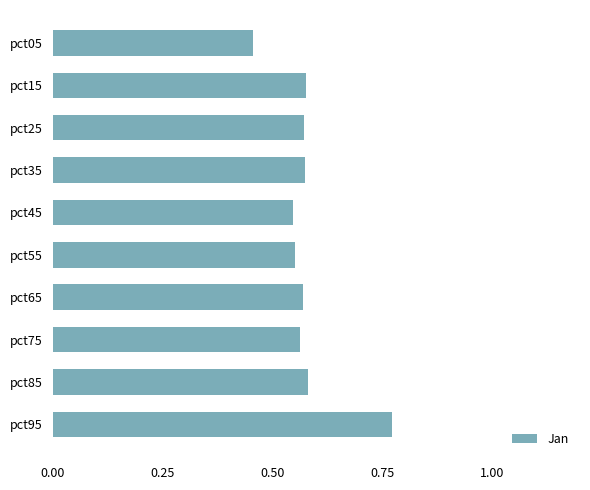

How many bars are there in total?

10